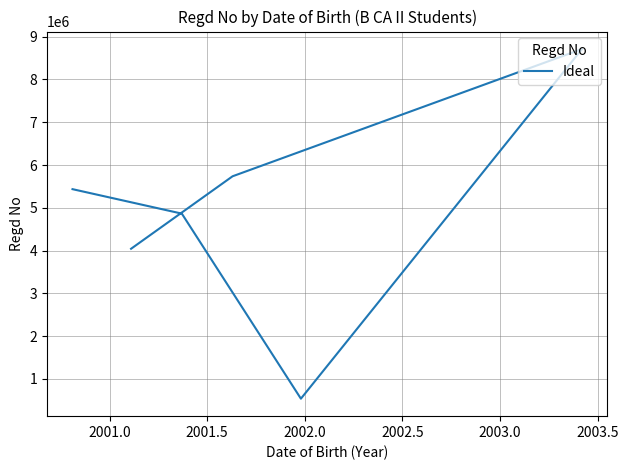

Count the number of categories in the chart.

6